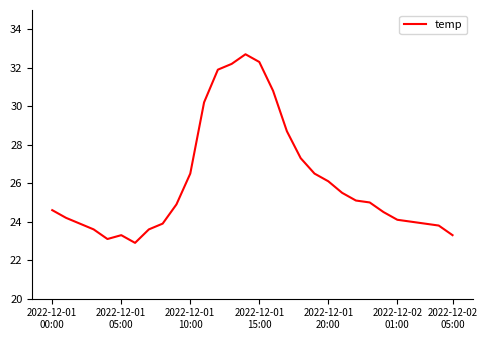

What is the maximum value shown in the chart?

32.7